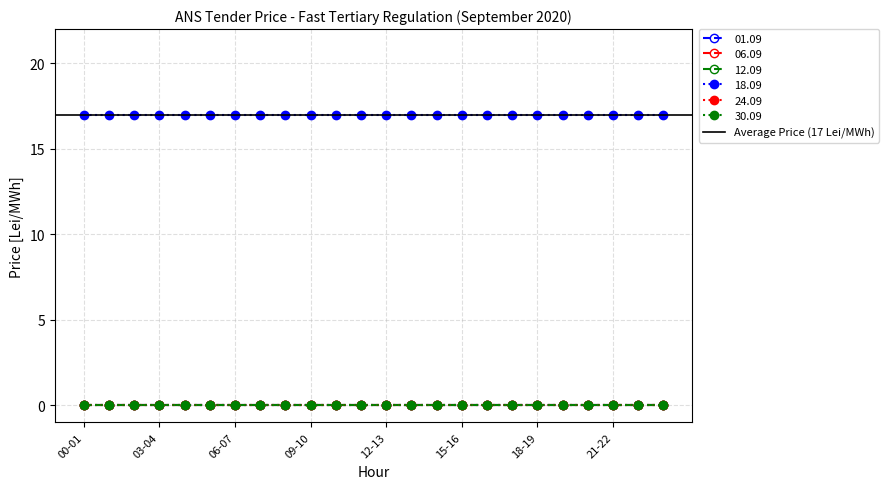

Rank the series at 18-19 from highest to lowest value.

18.09, 01.09, 06.09, 12.09, 24.09, 30.09